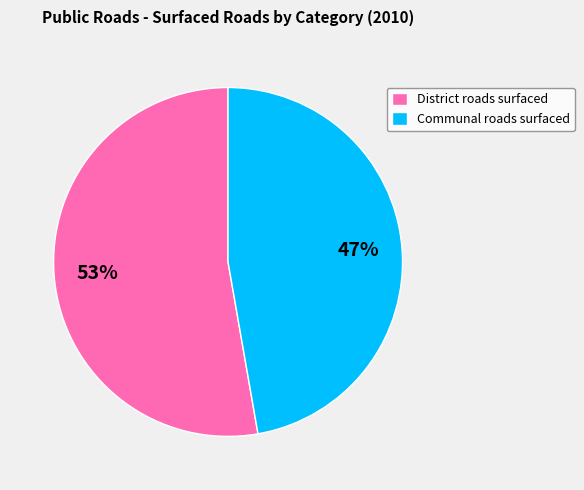

Count the number of slices in the pie.

2